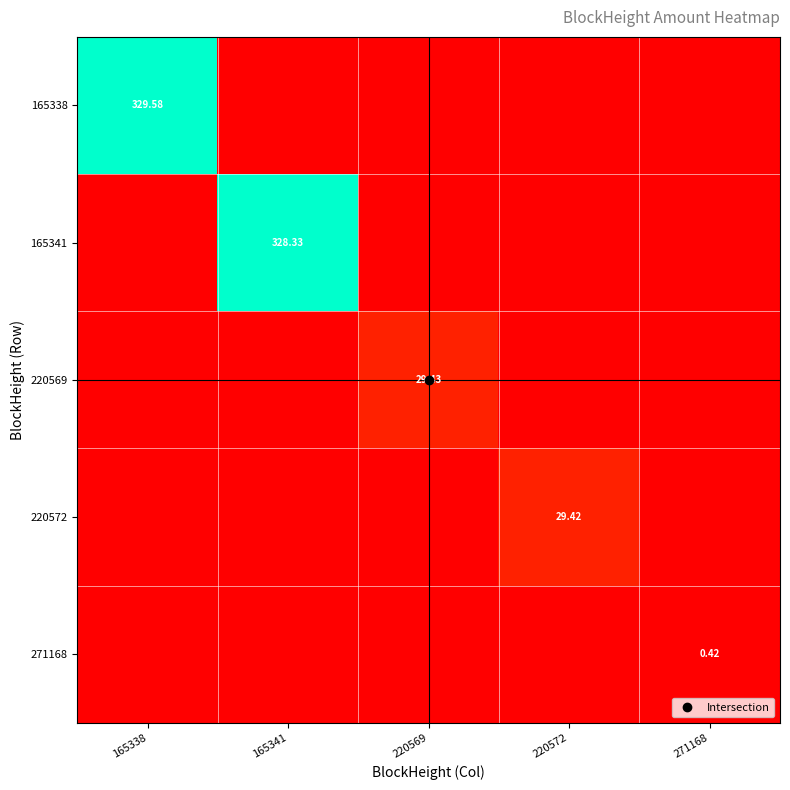

Rank the categories by 220572 value from lowest to highest.

165338, 165341, 220569, 271168, 220572